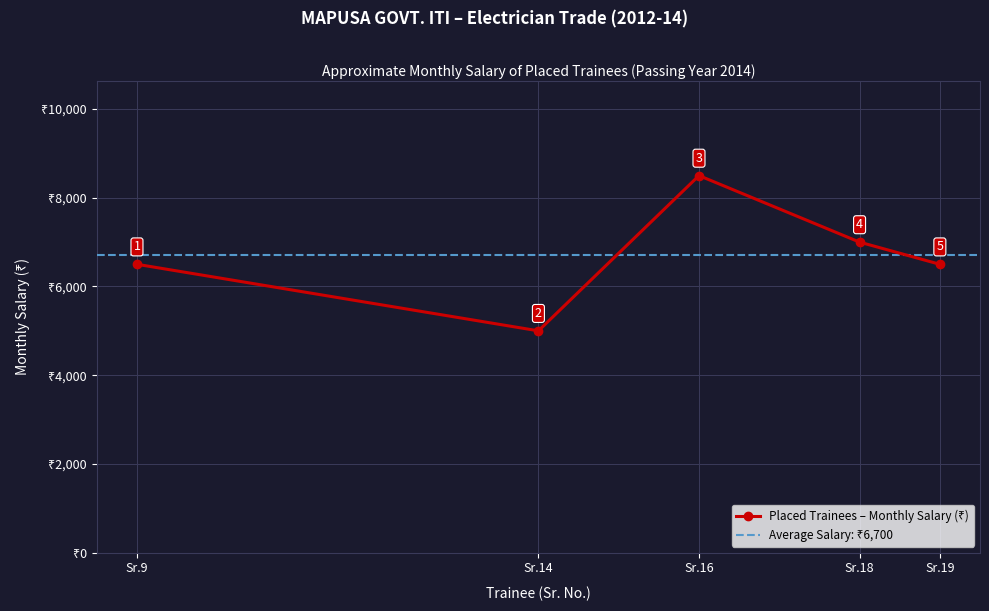

Reading left to right, list all the values displayed in this chart.

6500	5000	8500	7000	6500